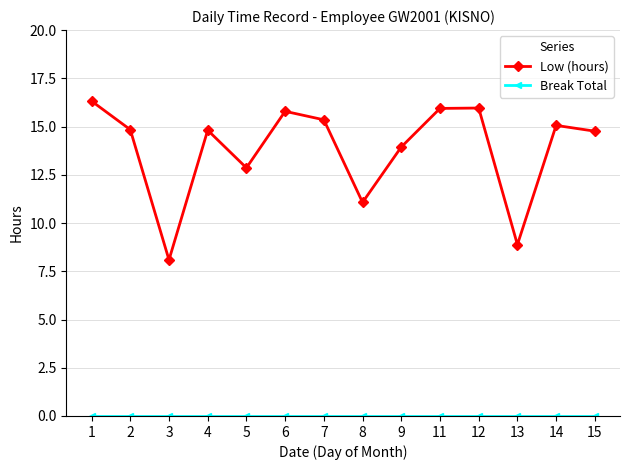

At how many categories does at least one series exceed 7?

14